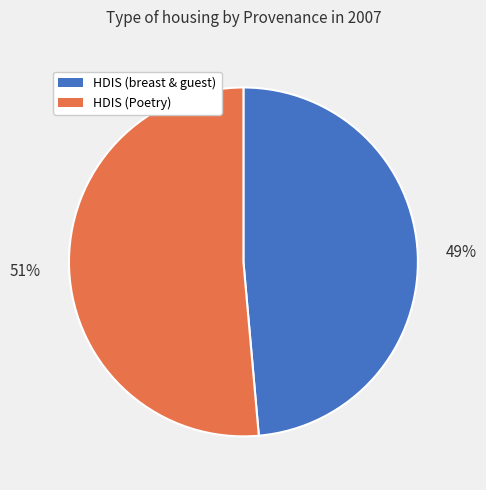

Does any single category account for the majority?

Yes